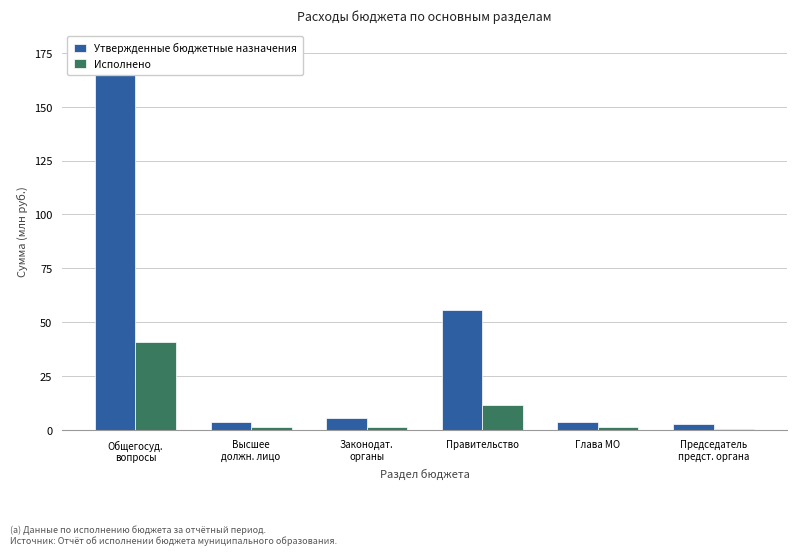

What are all the series names shown in the legend?

Утвержденные бюджетные назначения, Исполнено